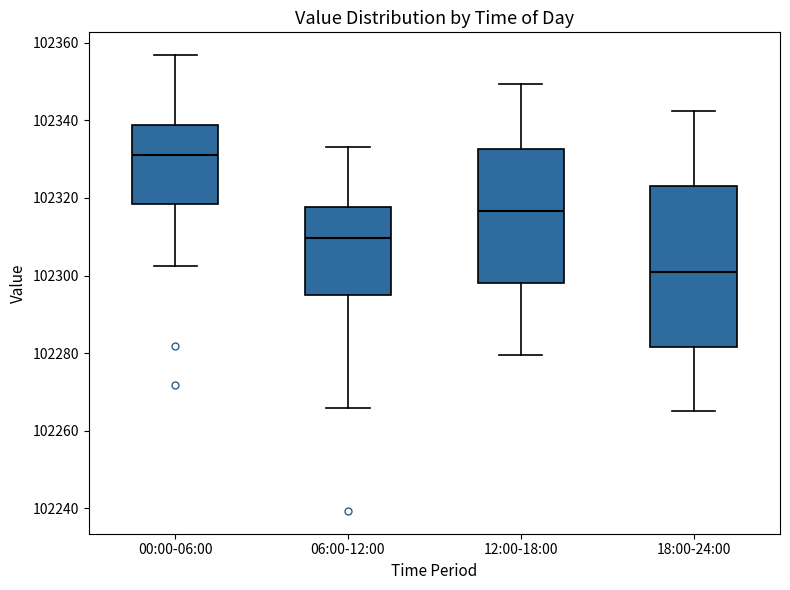

Which box's median line is the lowest?

18:00-24:00